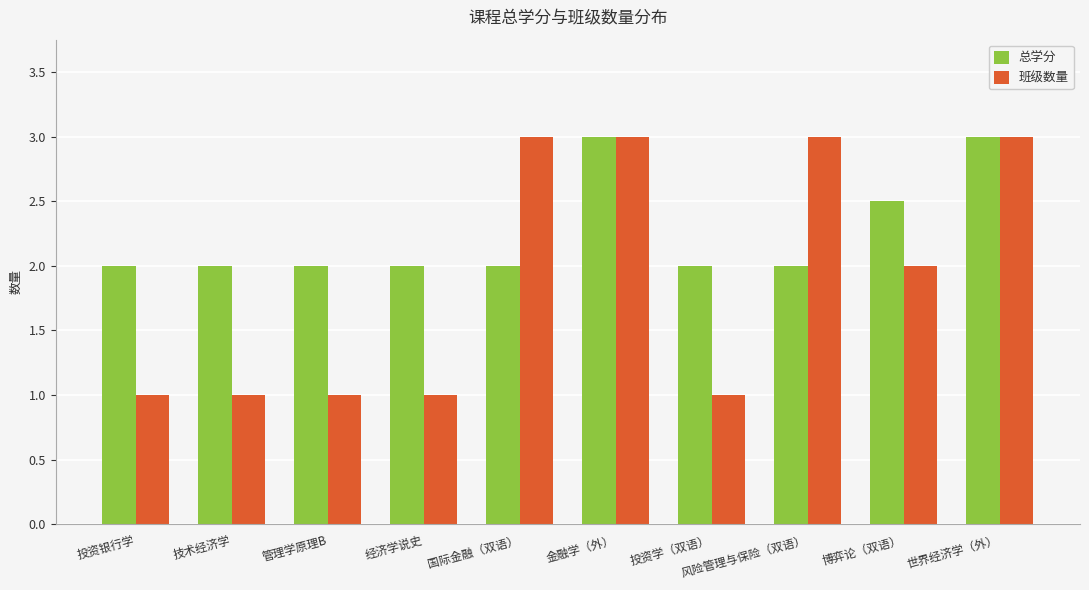

Are the bars horizontal?

No